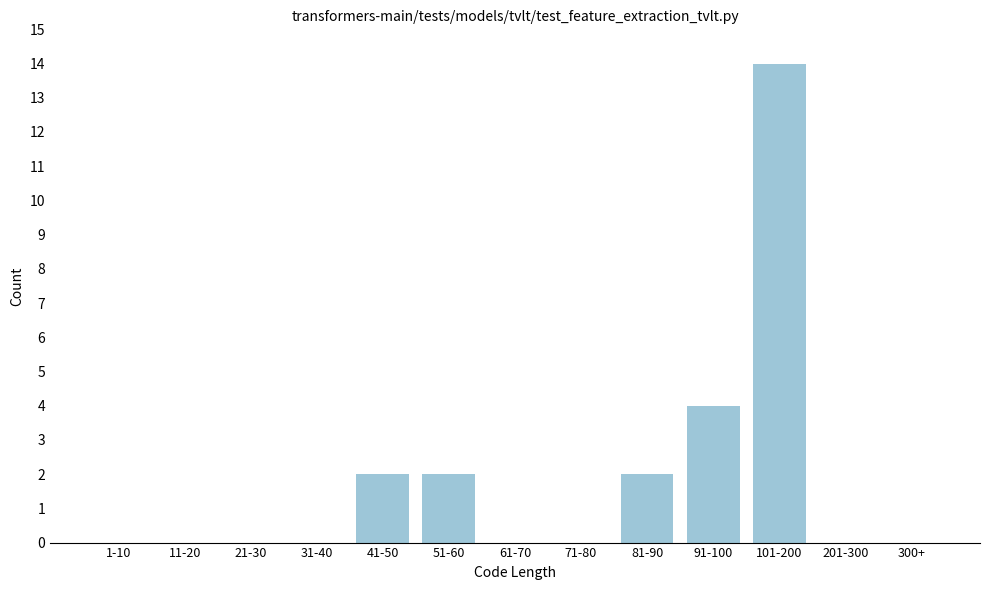

Reading right to left, what are all the values shown in this chart?

300+=0	201-300=0	101-200=14	91-100=4	81-90=2	71-80=0	61-70=0	51-60=2	41-50=2	31-40=0	21-30=0	11-20=0	1-10=0